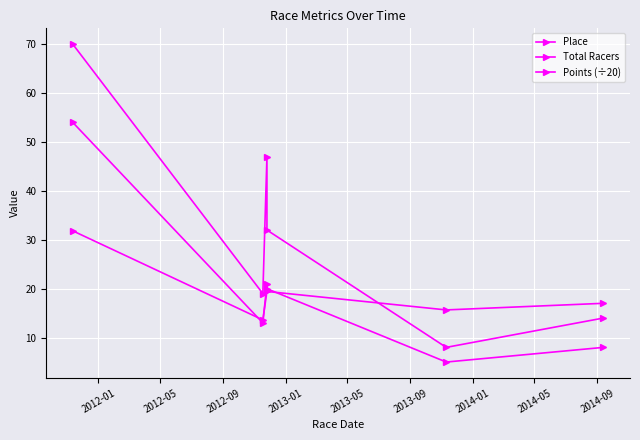

At how many categories does at least one series exceed 25?

3